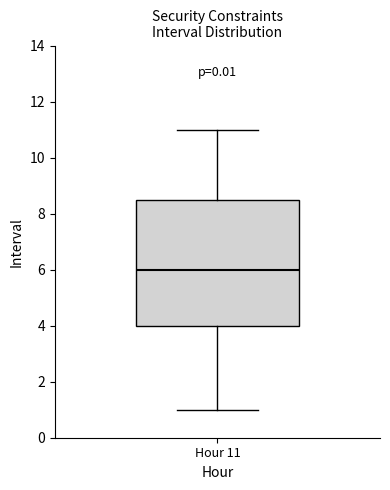

Read this box plot against the y-axis: the position of the median line, the range covered by the box, and the ends of both whiskers. The values are not printed on the chart, so give them approximately, as read against the axis.

median 6.0, box 4.0 to 8.6, whiskers 1.0 to 11.0